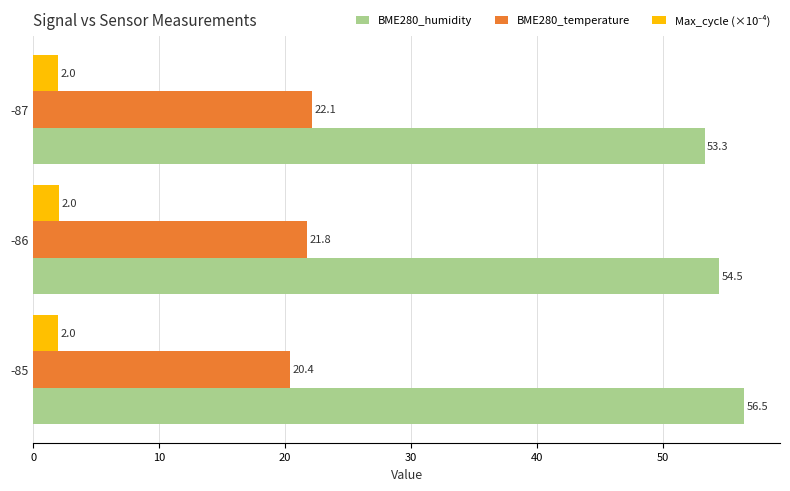

What is the maximum value for BME280_humidity?

56.5